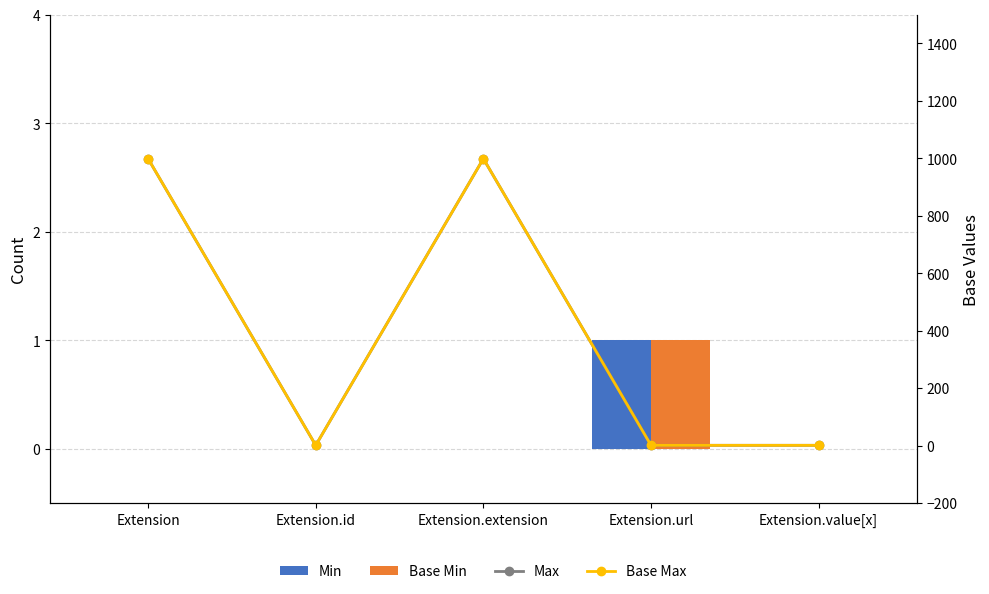

The value of Min at Extension.url is 1. True or false?

True